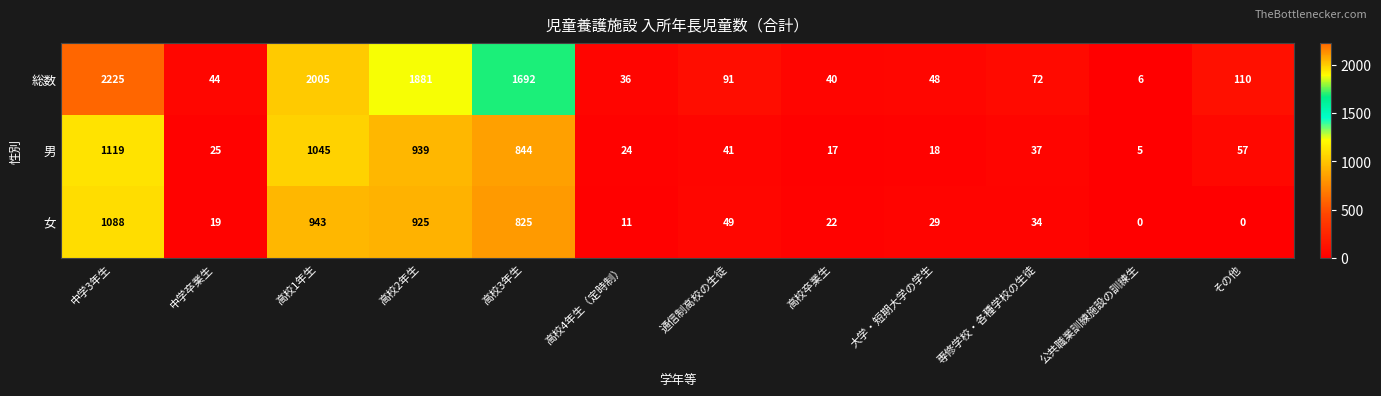

Is it true that 男 equals 26 at 高校卒業生?

False